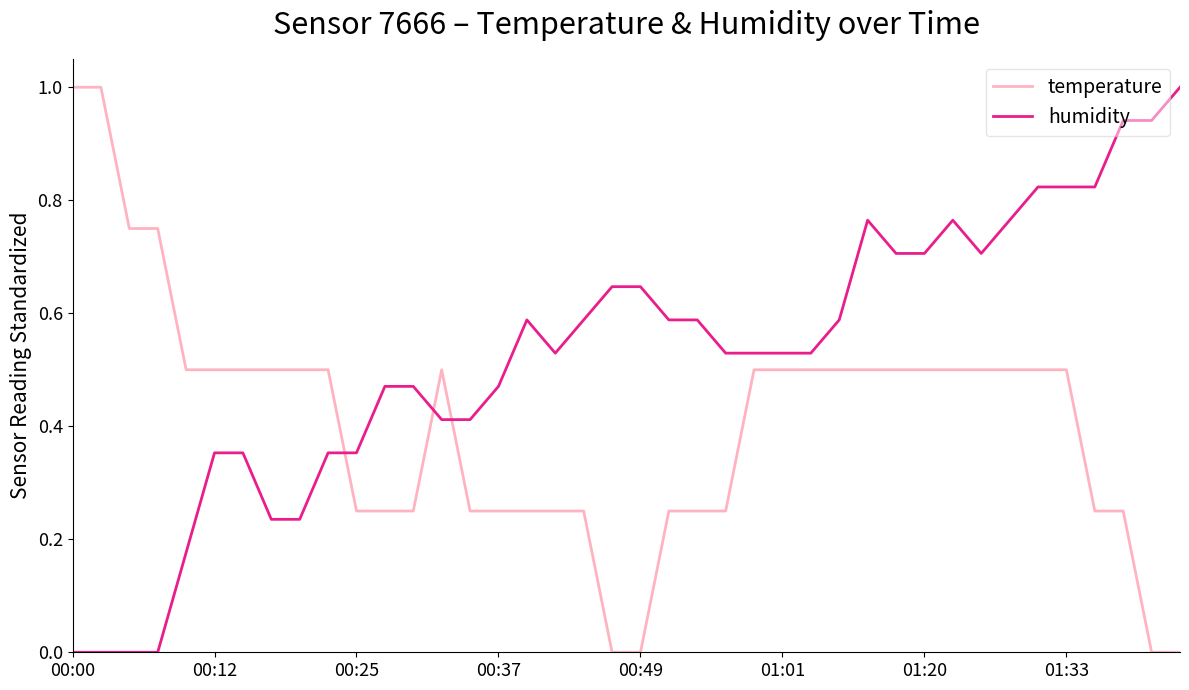

What is the highest value of the humidity series?

1.0